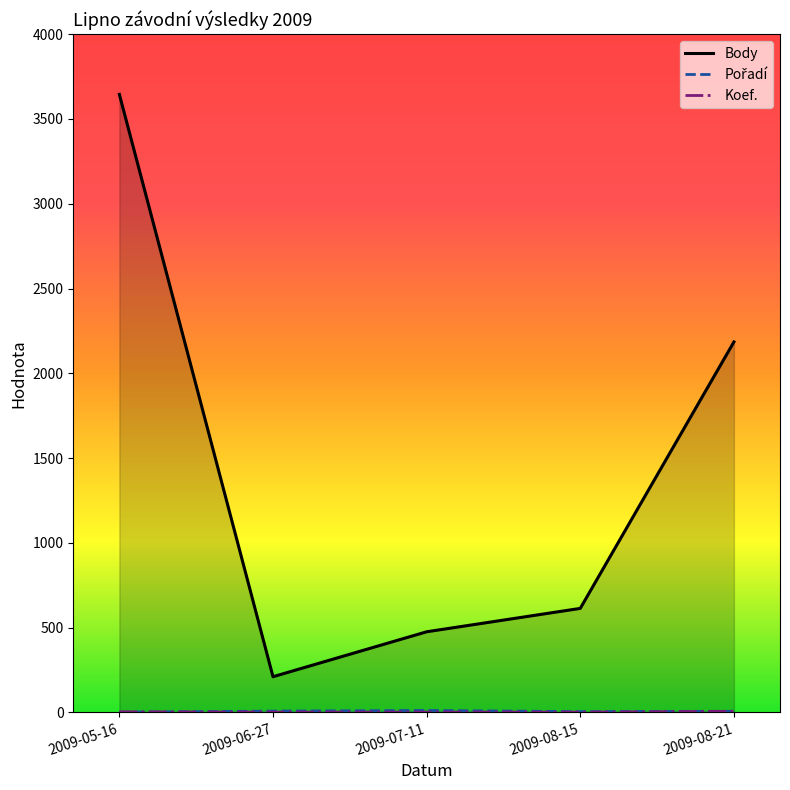

True or false: Body and Koef. cross at least once.

False